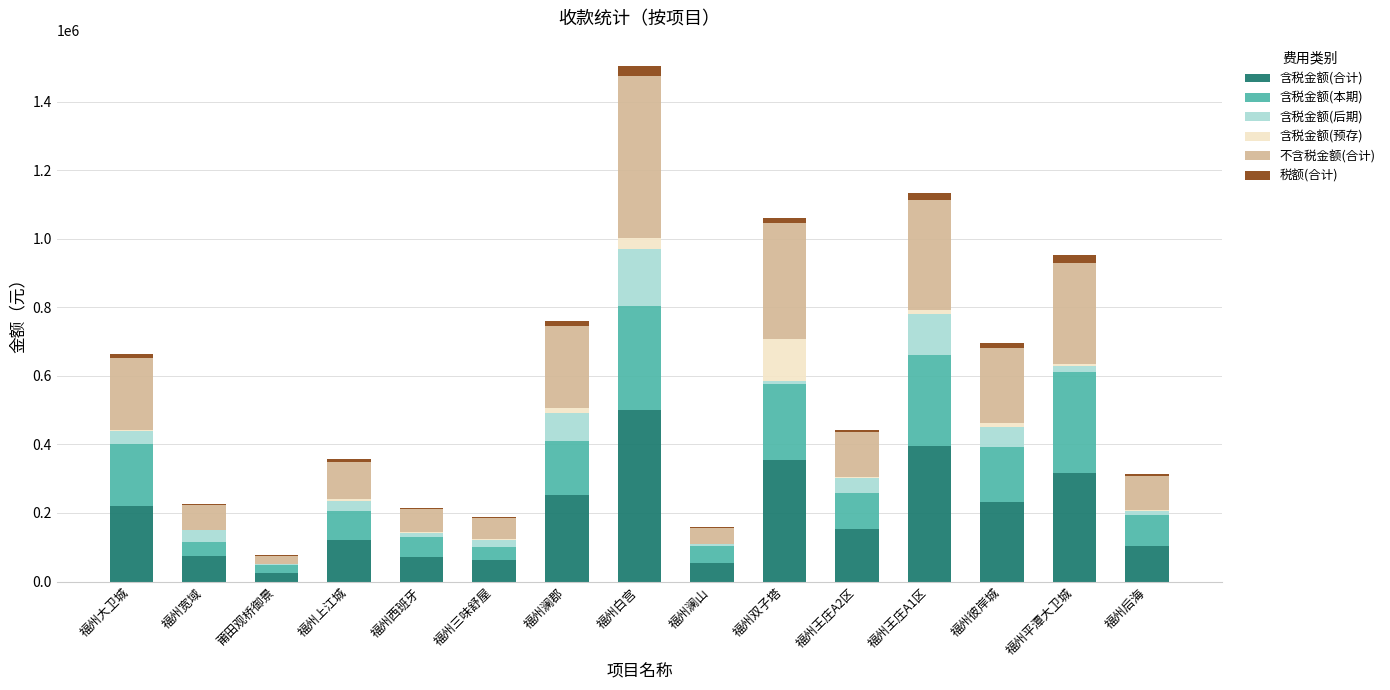

At which category is the sum across all series the highest?

福州白宫